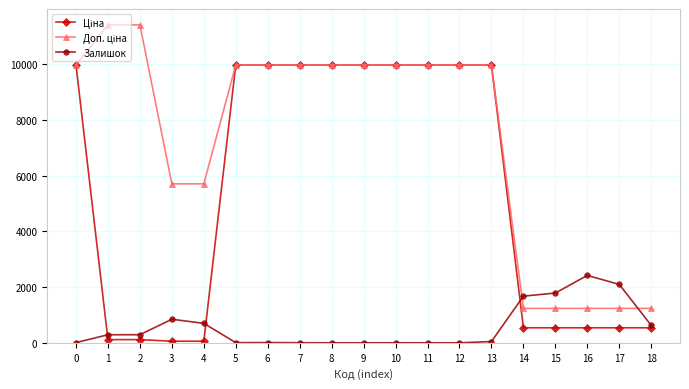

The value of Залишок at 16 is 2419.0. True or false?

True